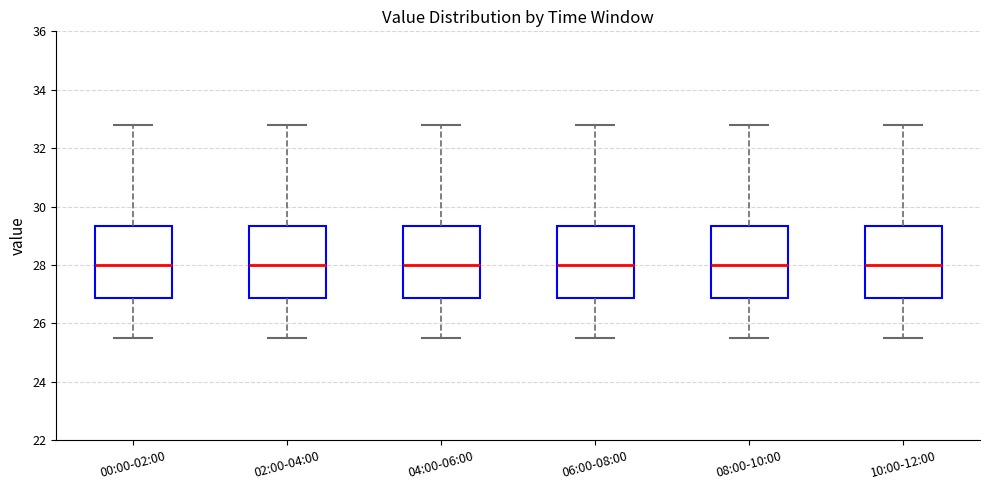

Reading left to right, transcribe this box plot: for each box, give where its median line is, the range the box spans, and where its two whiskers end, as read against the y-axis. The values are not printed on the chart, so give them approximately, as read against the axis.

00:00-02:00: median 28.0, box 26.8 to 29.4, whiskers 25.6 to 32.8
02:00-04:00: median 28.0, box 26.8 to 29.4, whiskers 25.6 to 32.8
04:00-06:00: median 28.0, box 26.8 to 29.4, whiskers 25.6 to 32.8
06:00-08:00: median 28.0, box 26.8 to 29.4, whiskers 25.6 to 32.8
08:00-10:00: median 28.0, box 26.8 to 29.4, whiskers 25.6 to 32.8
10:00-12:00: median 28.0, box 26.8 to 29.4, whiskers 25.6 to 32.8